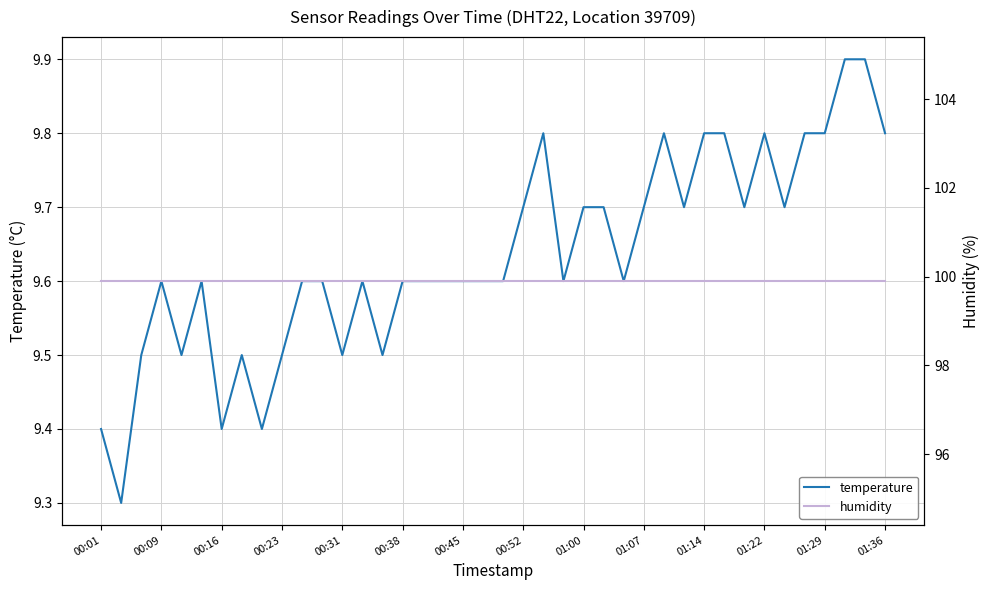

At which label does humidity reach its peak?

00:01